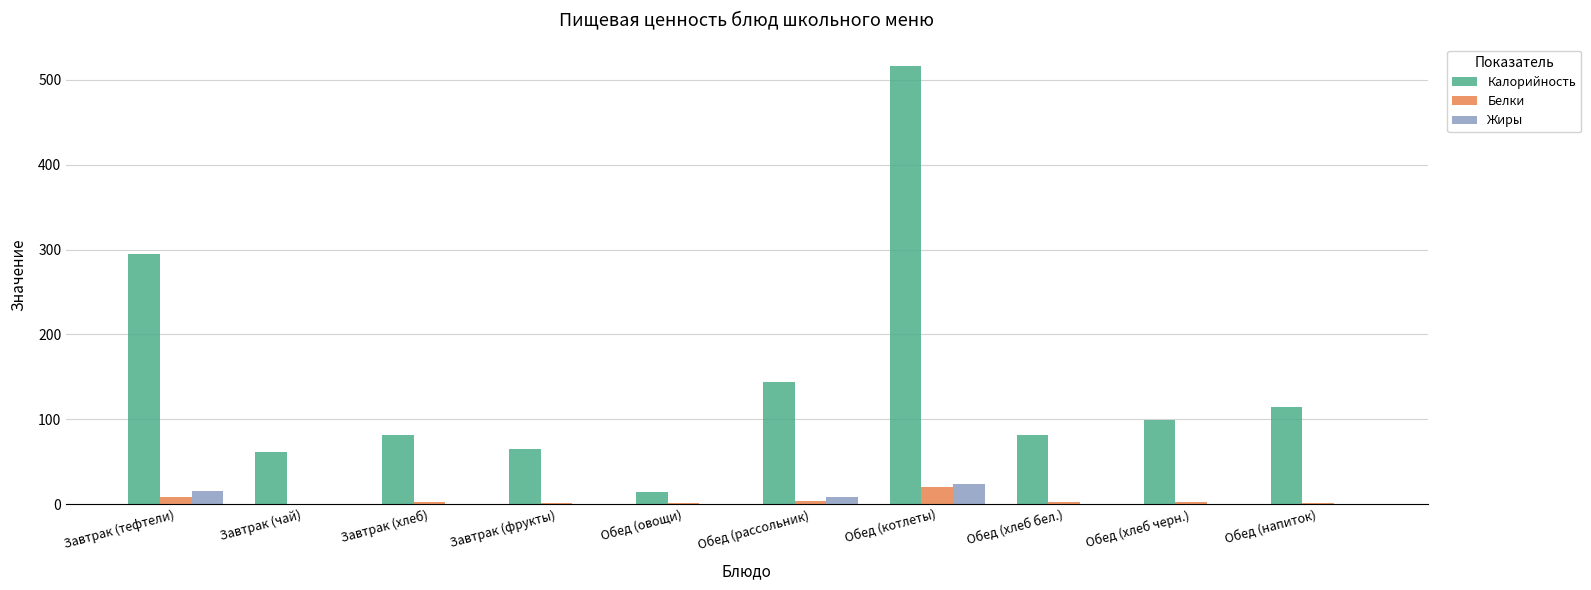

True or false: Калорийность has a value of 516.0 at Обед (котлеты).

True